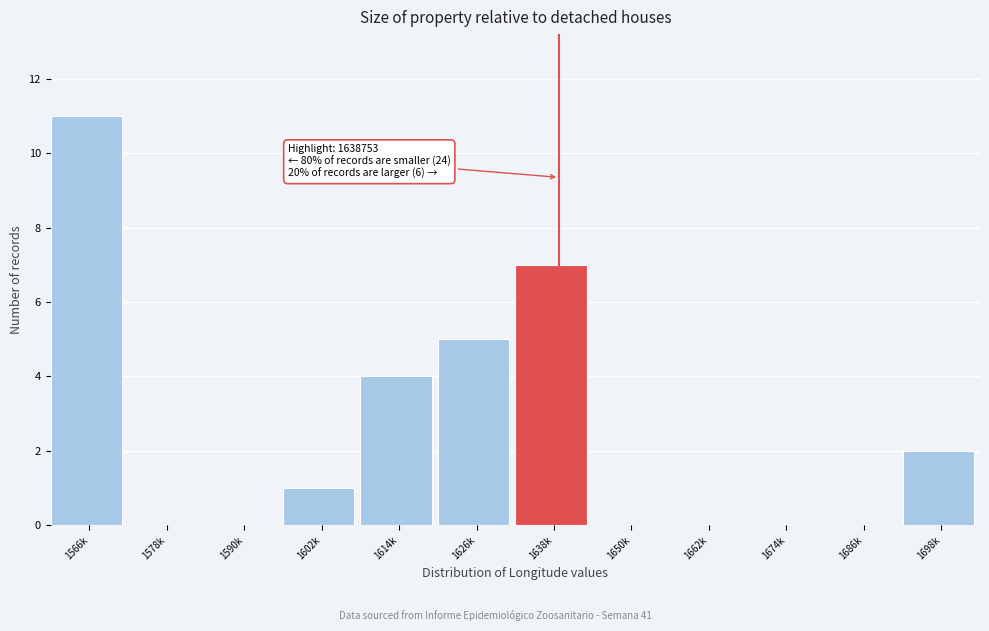

Reading left to right, extract all data points from this chart.

1566k=11	1578k=0	1590k=0	1602k=1	1614k=4	1626k=5	1638k=7	1650k=0	1662k=0	1674k=0	1686k=0	1698k=2